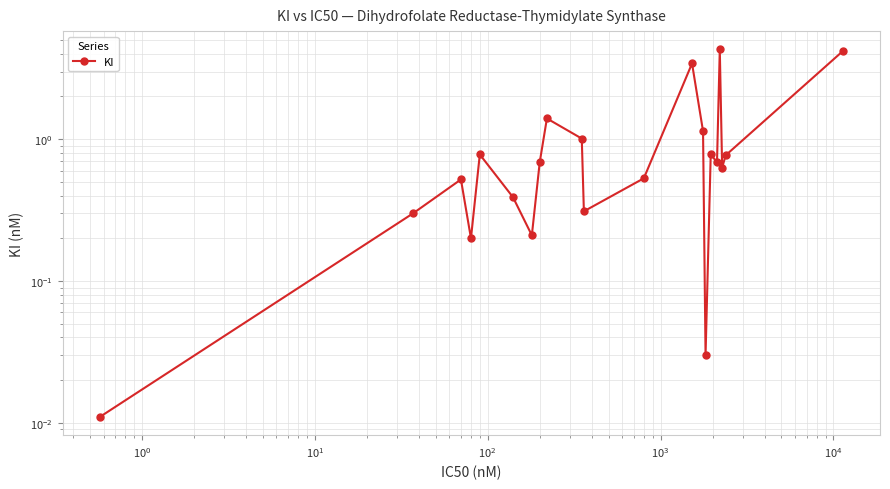

What is the average value?

1.1